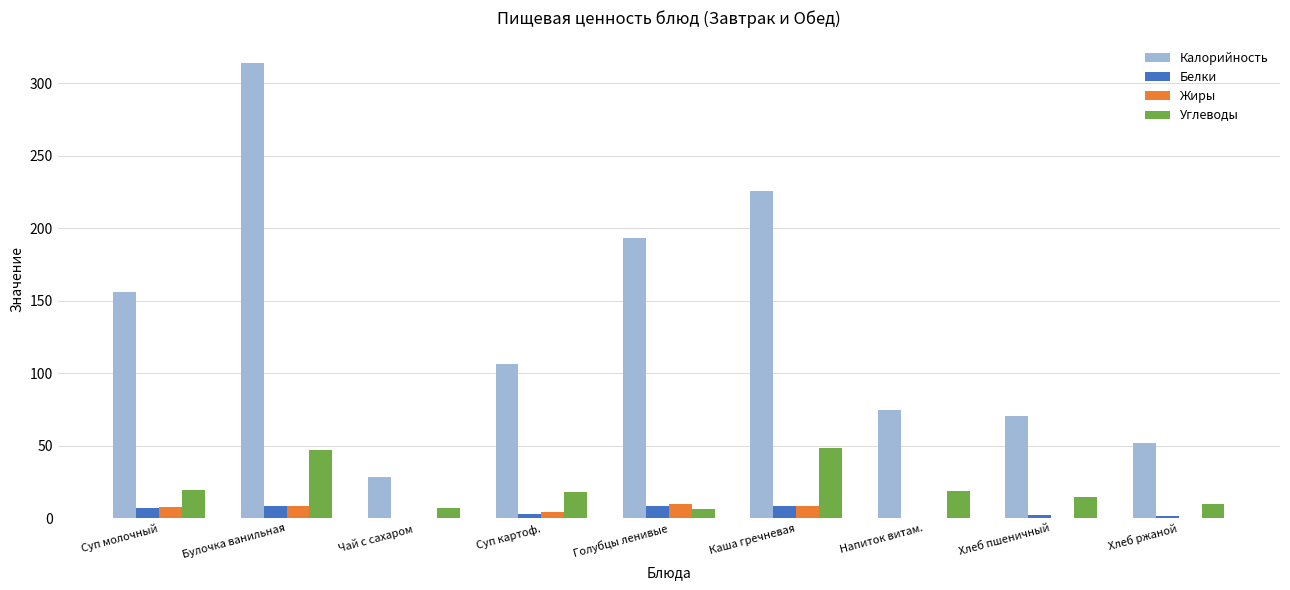

What is the maximum value for Углеводы?

48.9